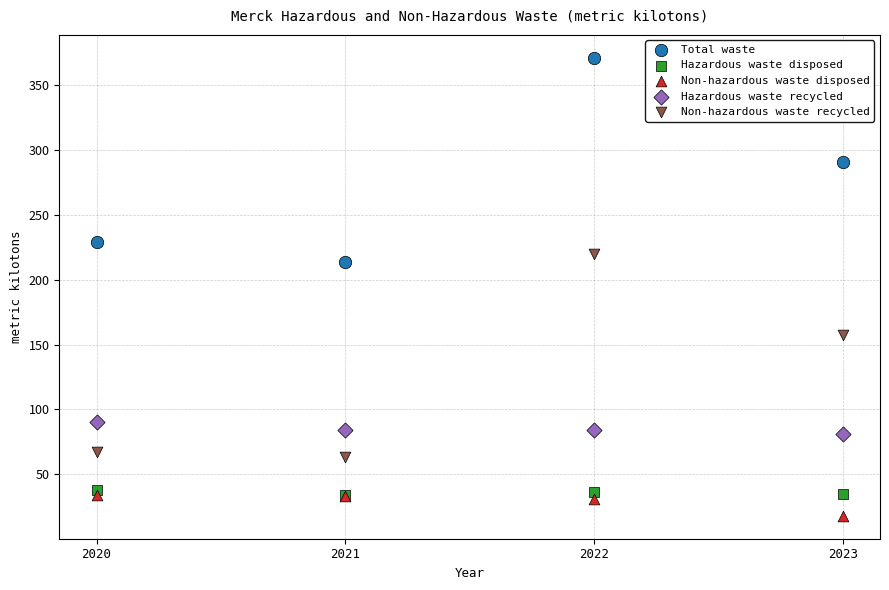

Which series reaches the minimum Y coordinate?

Non-hazardous waste disposed